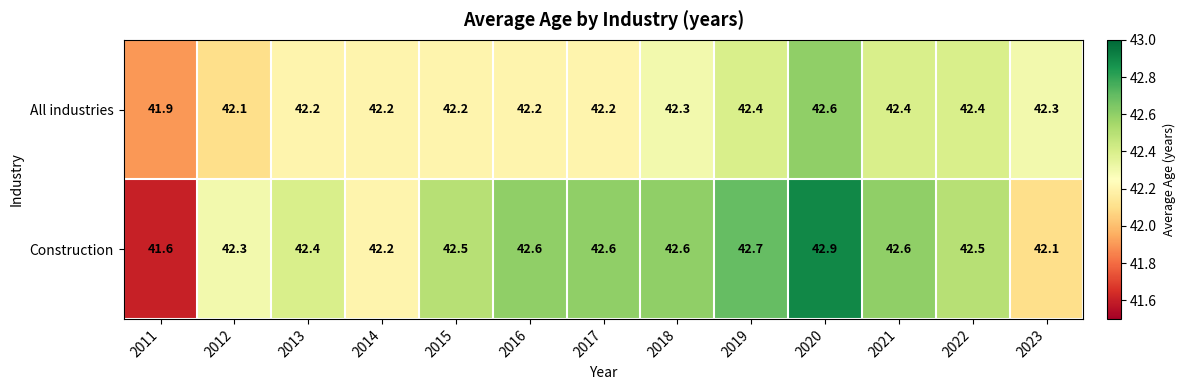

True or false: All industries has a value of 42.6 at 2020.

True